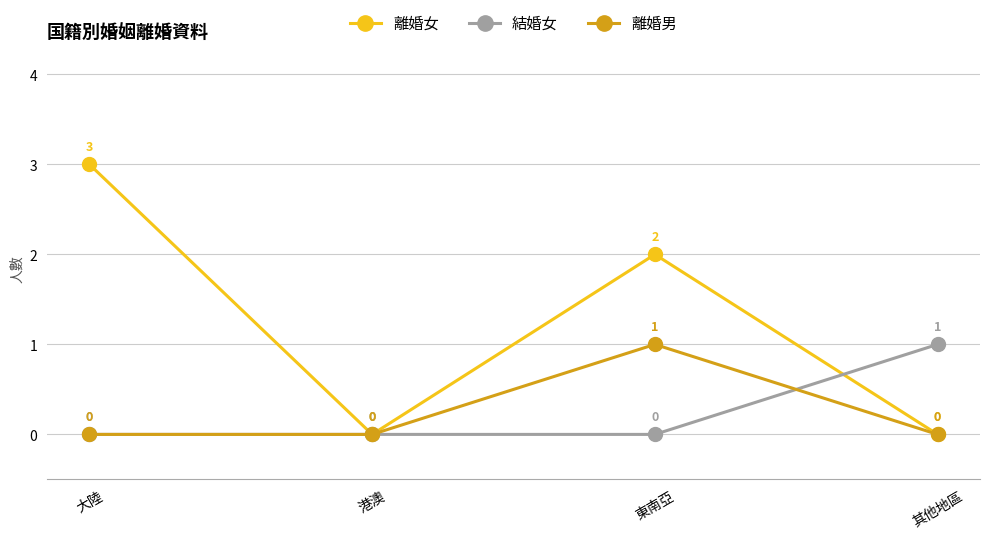

How many interior local peaks does the 離婚男 series have?

1